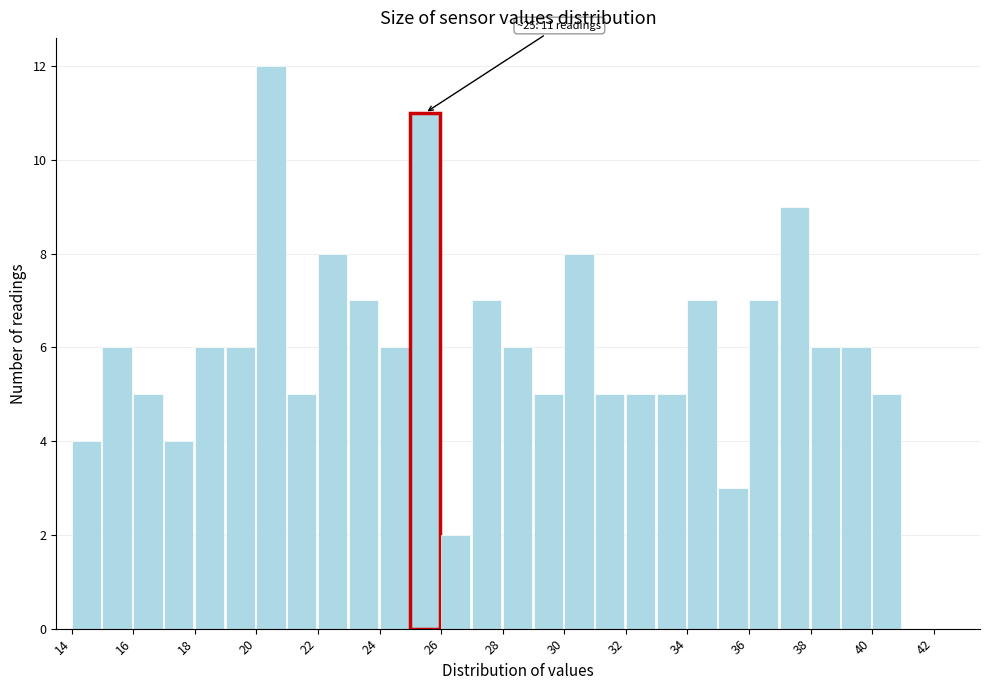

Over which range of the x-axis is the bar tallest?

20 to 21